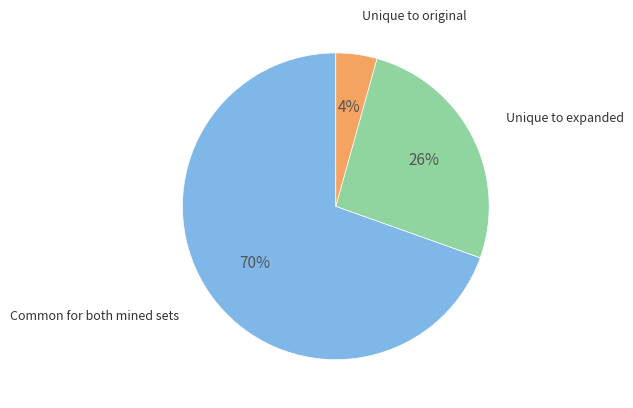

To the nearest percent, what is the average slice percentage?

33%